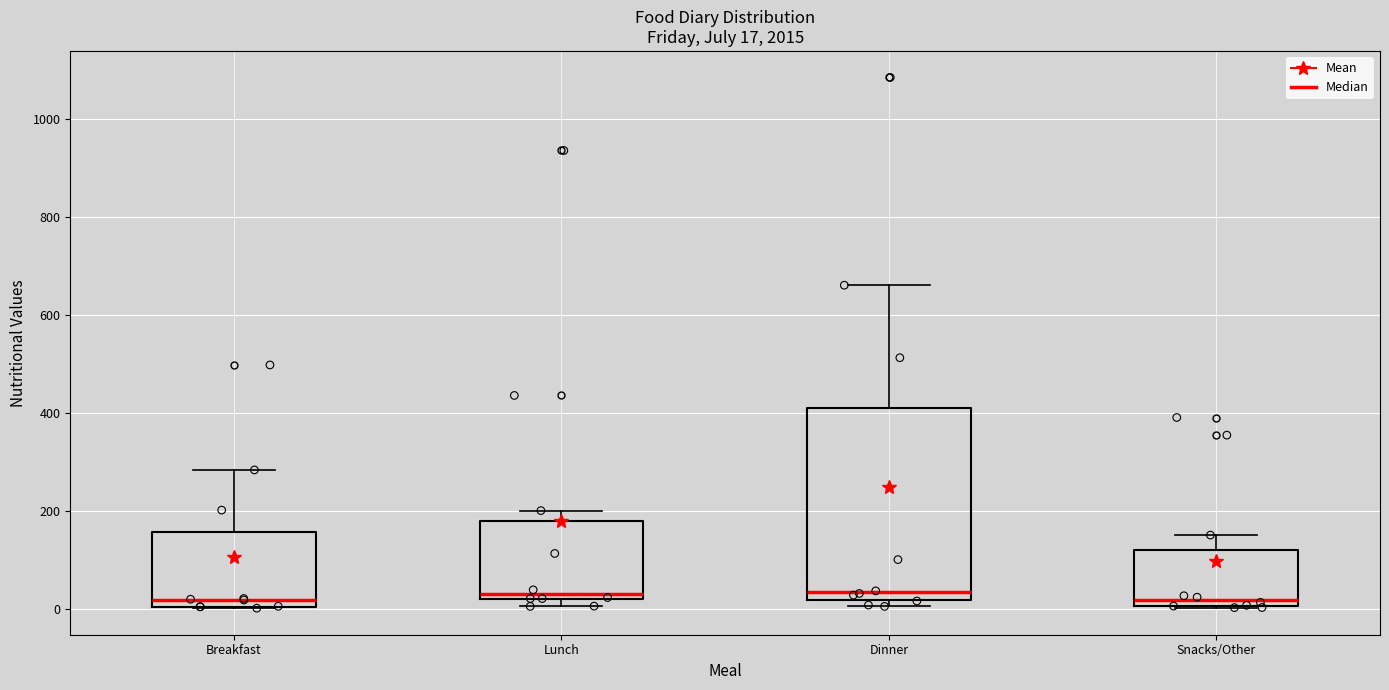

Which box is the tallest, from its lower edge to its upper edge?

Dinner